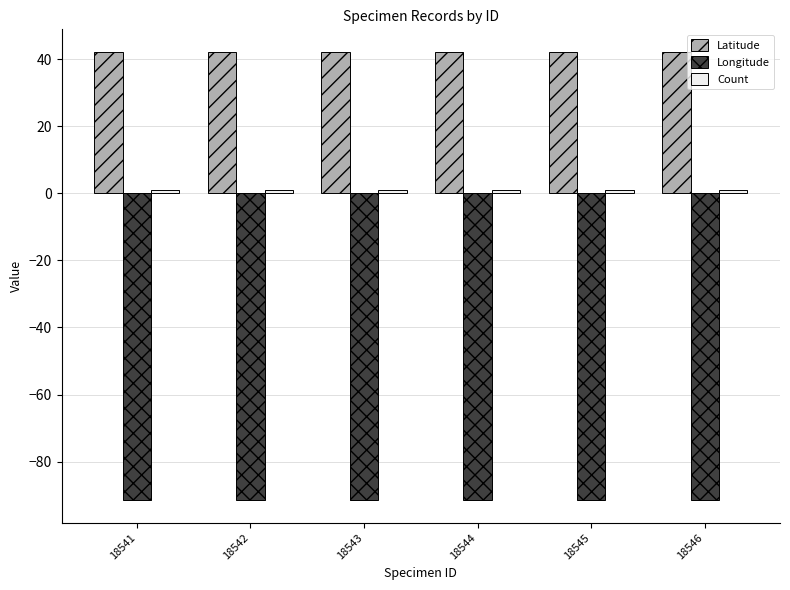

Which series has the widest spread of values?

Latitude